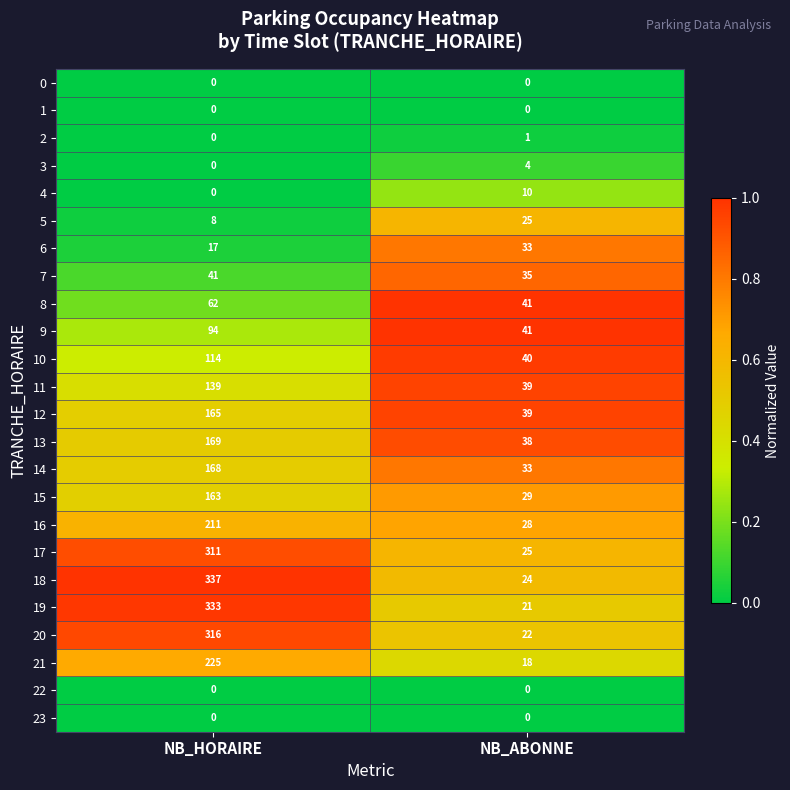

At which label does 12 reach its peak?

NB_HORAIRE